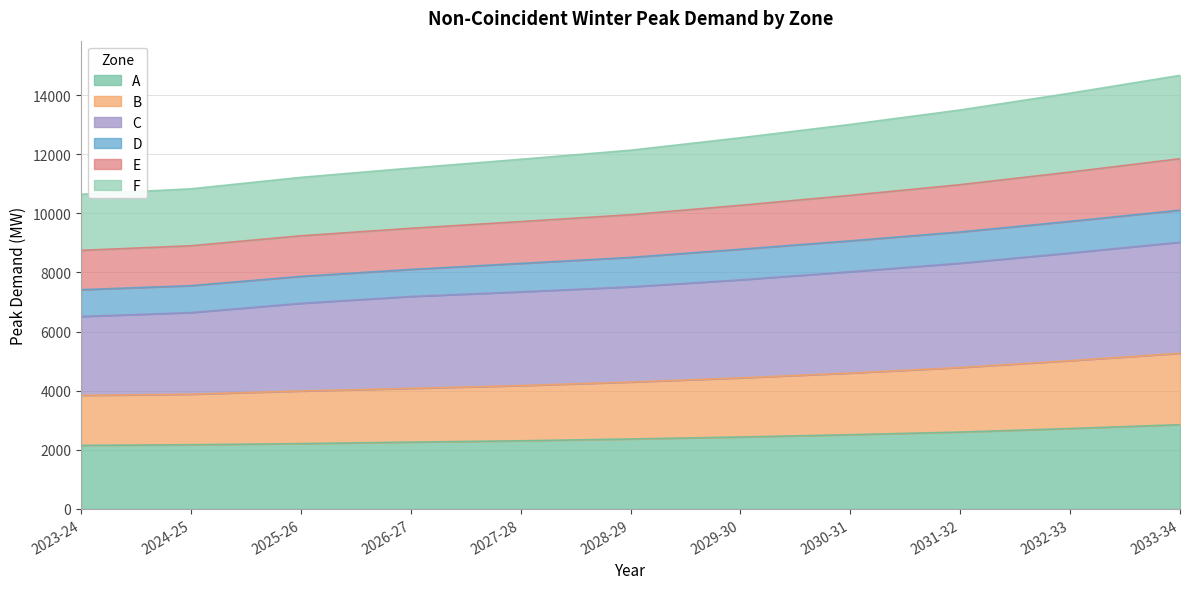

True or false: B has a value of 6677 at 2026-27.

False